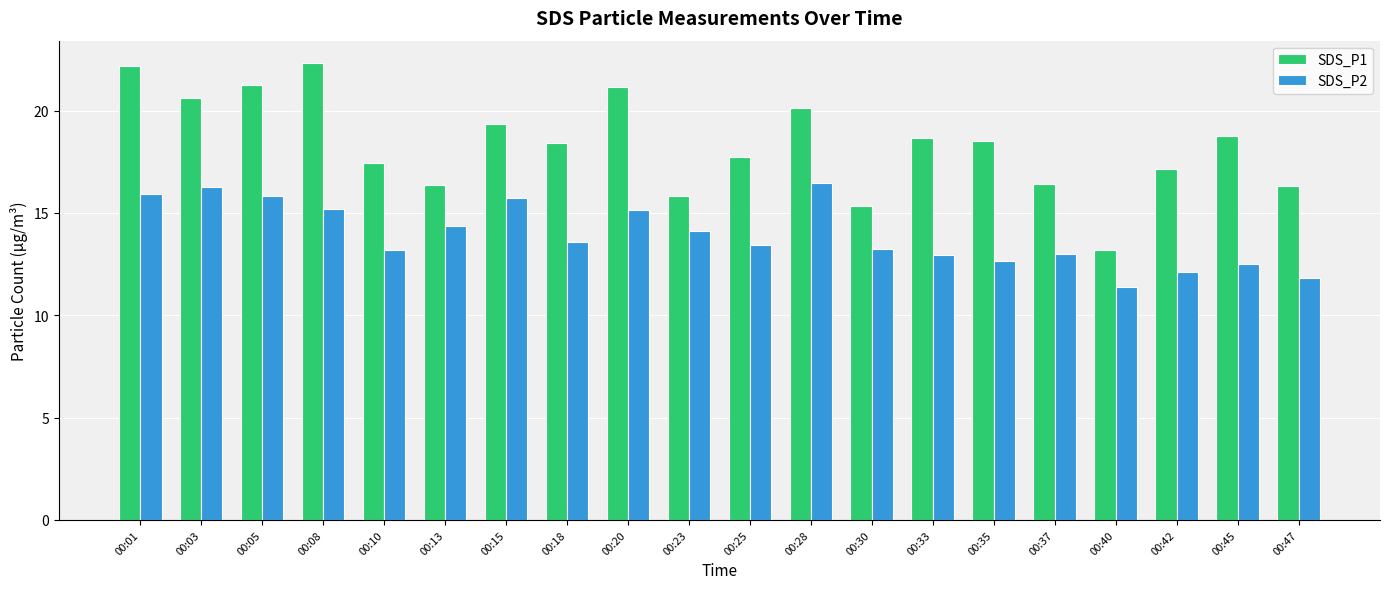

List the series in order of their peak value, highest first.

SDS_P1, SDS_P2